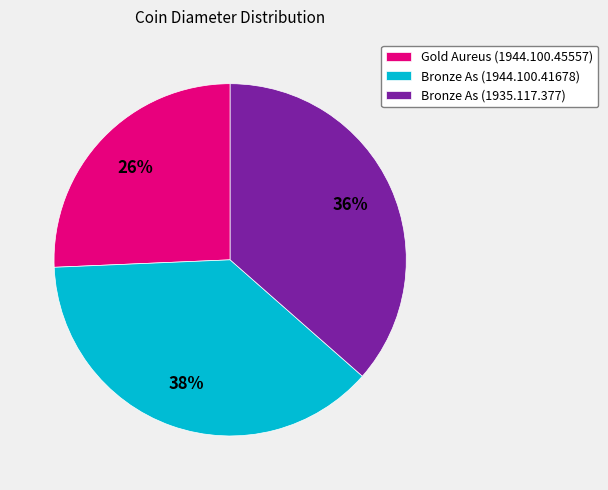

Do Bronze As (1944.100.41678) and Bronze As (1935.117.377) together represent more than half of the pie?

Yes